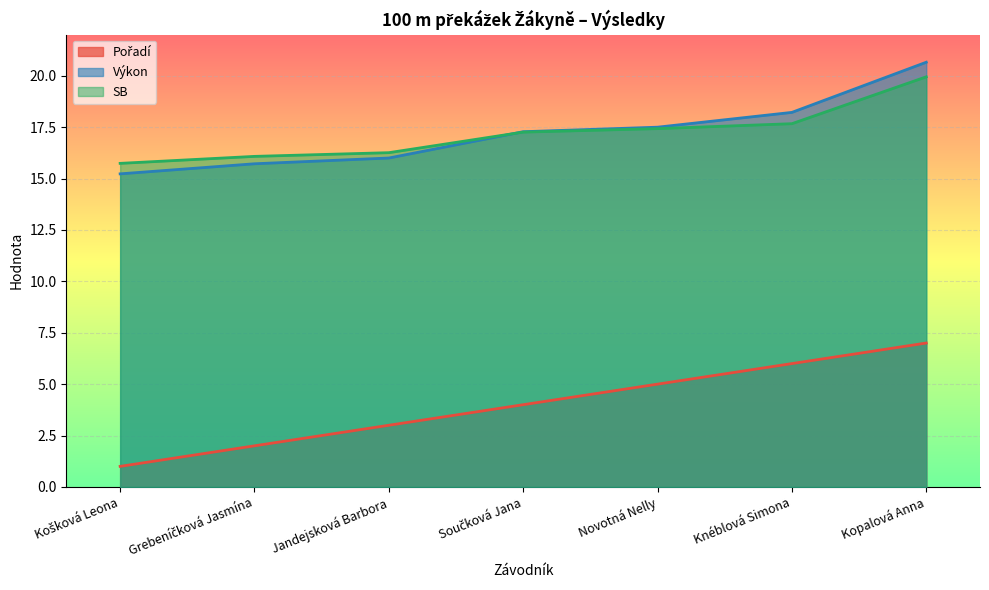

At which label is Pořadí closest to 4?

Součková Jana